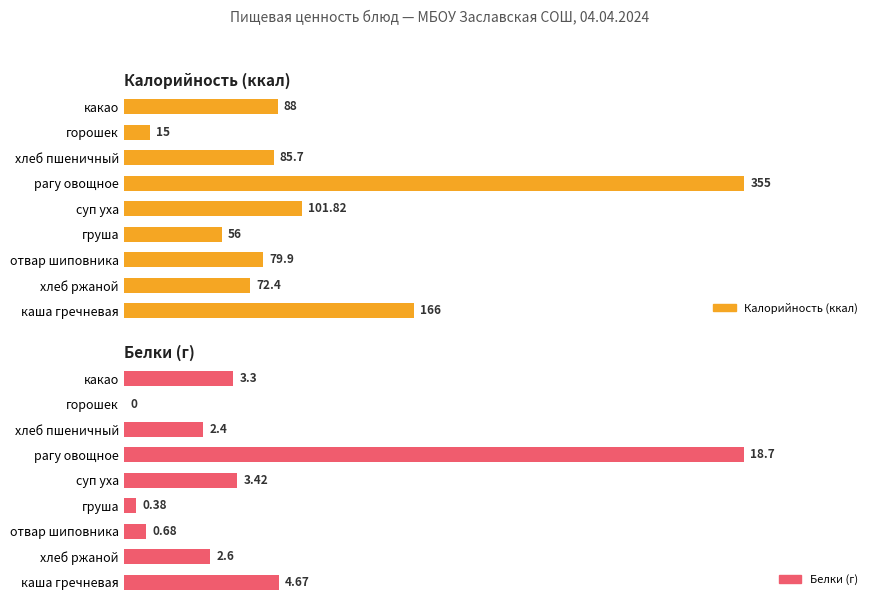

Which series has the widest spread of values?

Белки (г)